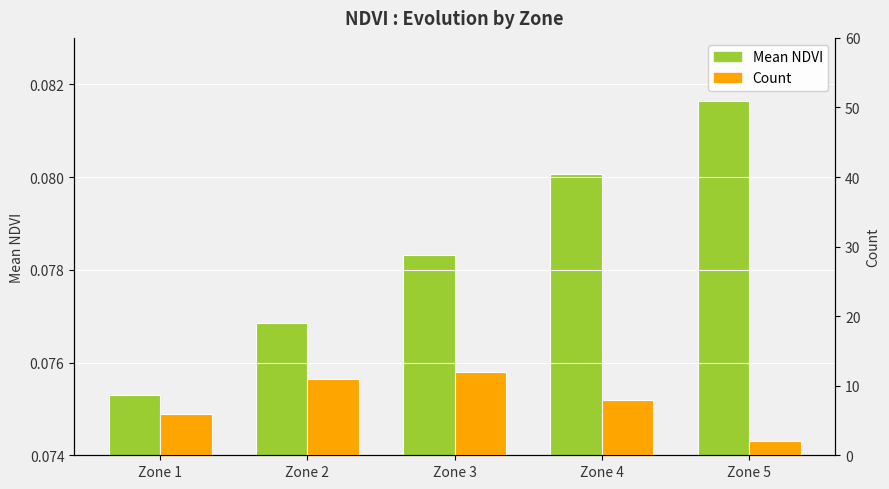

How many Count values are between 6 and 11?

3